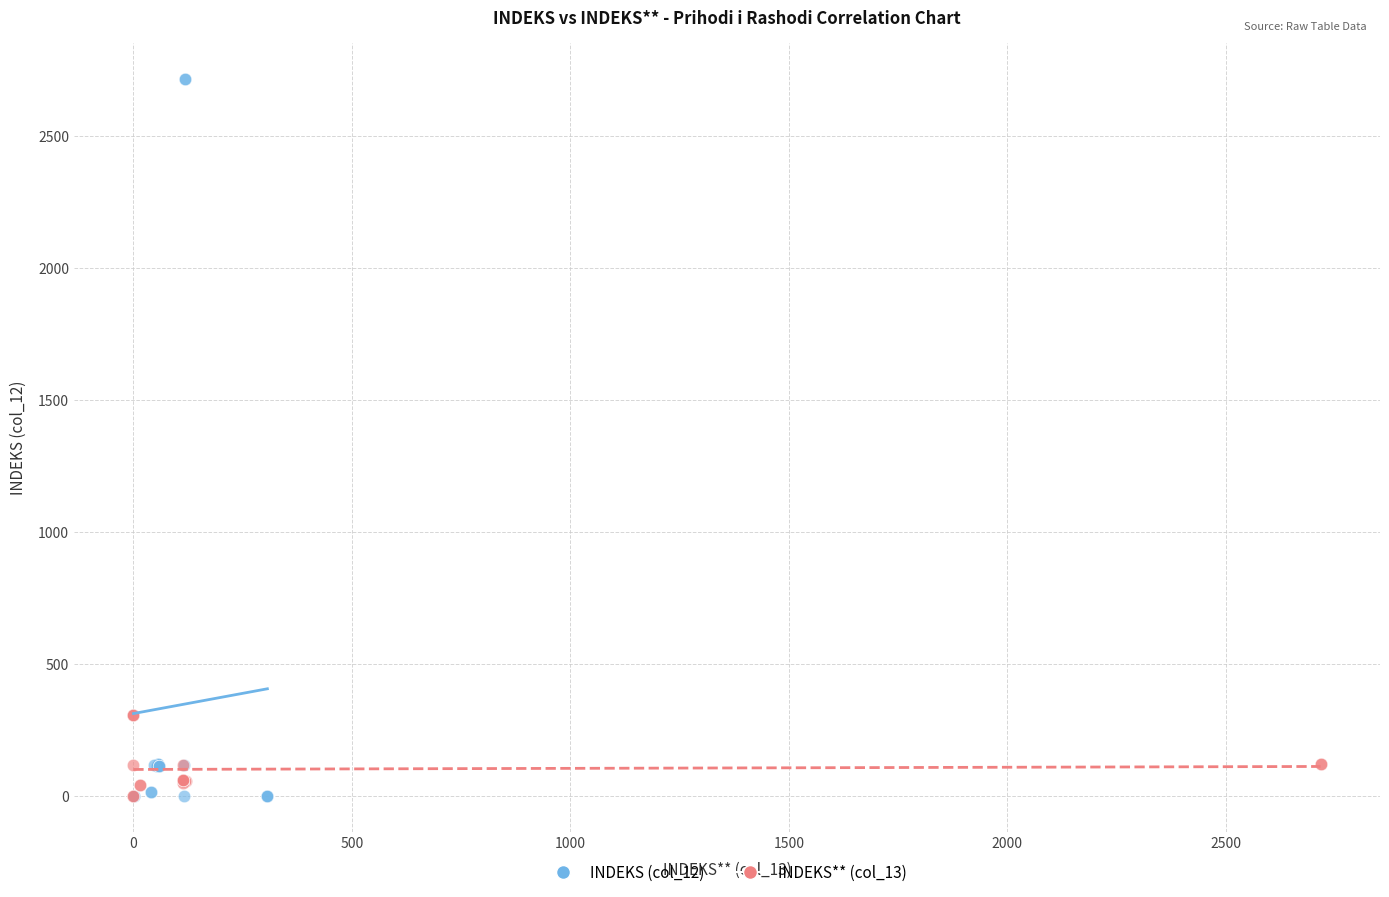

Which series has the largest Y range (max minus min)?

INDEKS (col_12)